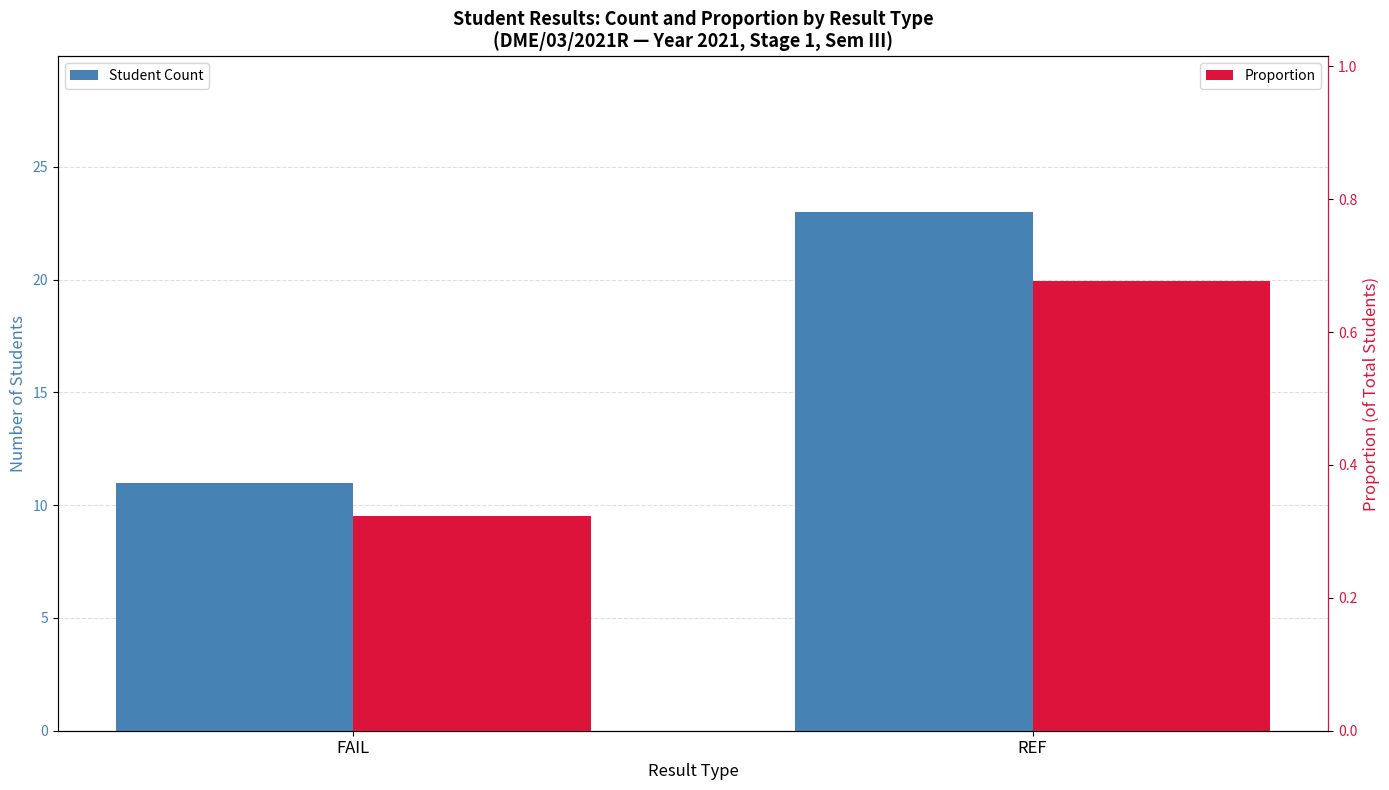

The value of Student Count at REF is 37.3. True or false?

False